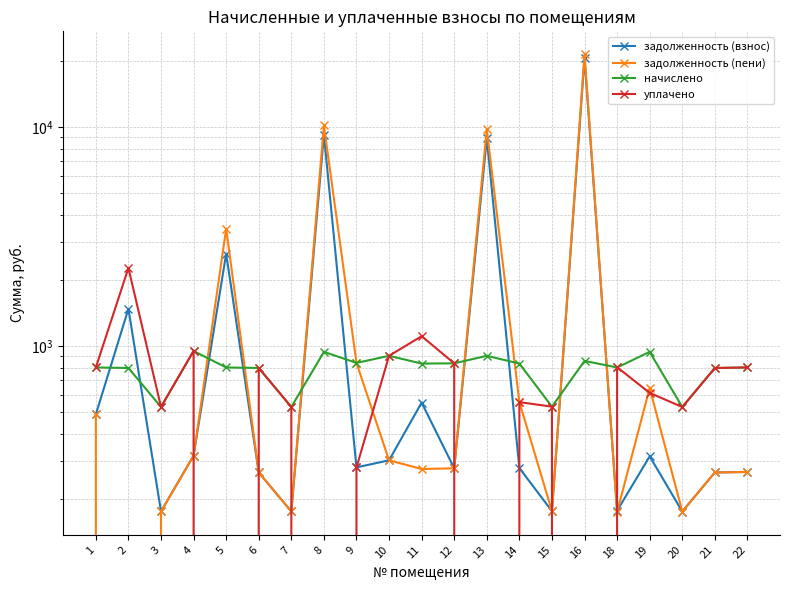

At which category does уплачено reach its first local valley?

3